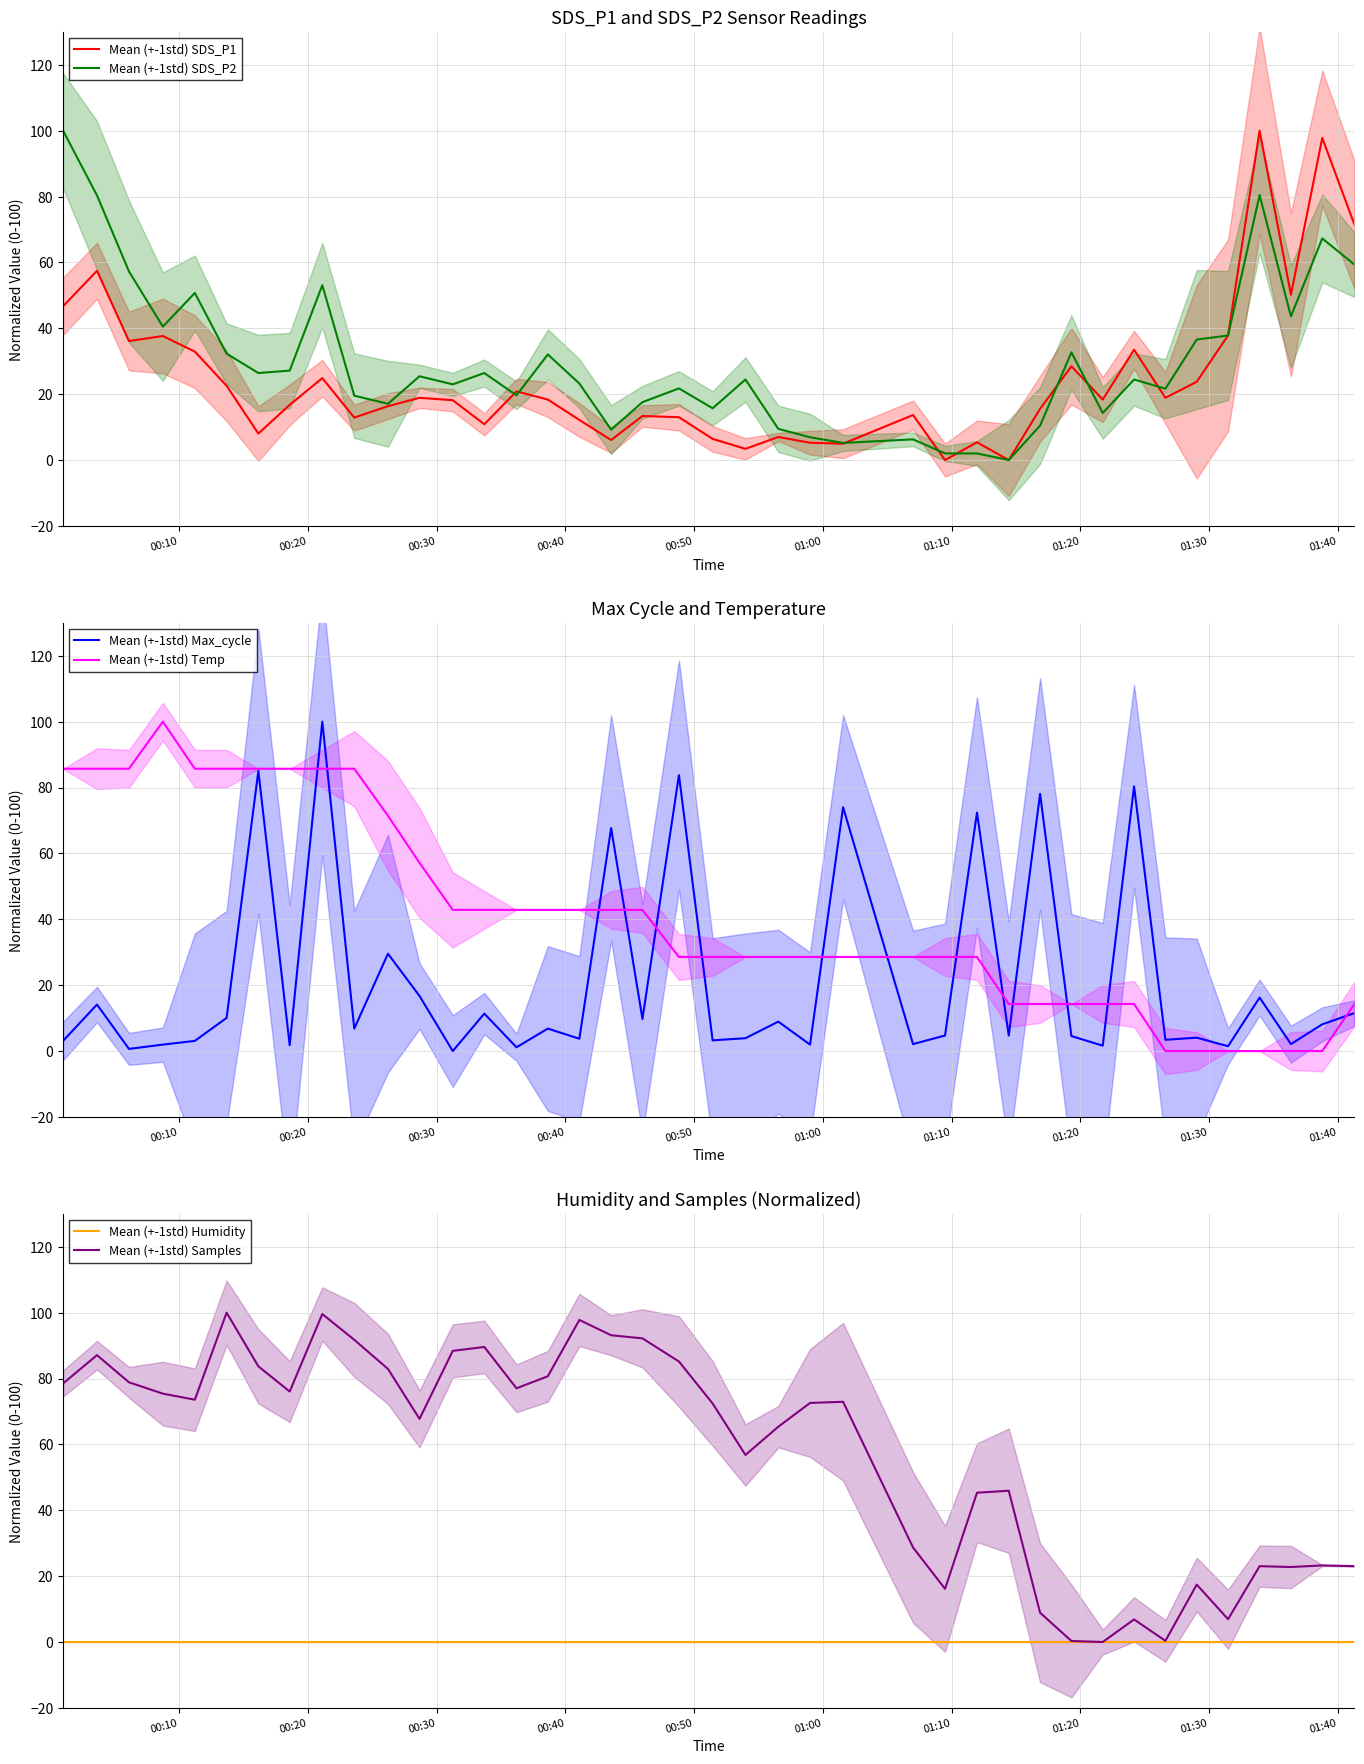

True or false: Mean (+-1std) Max_cycle and Mean (+-1std) Humidity cross at least once.

False